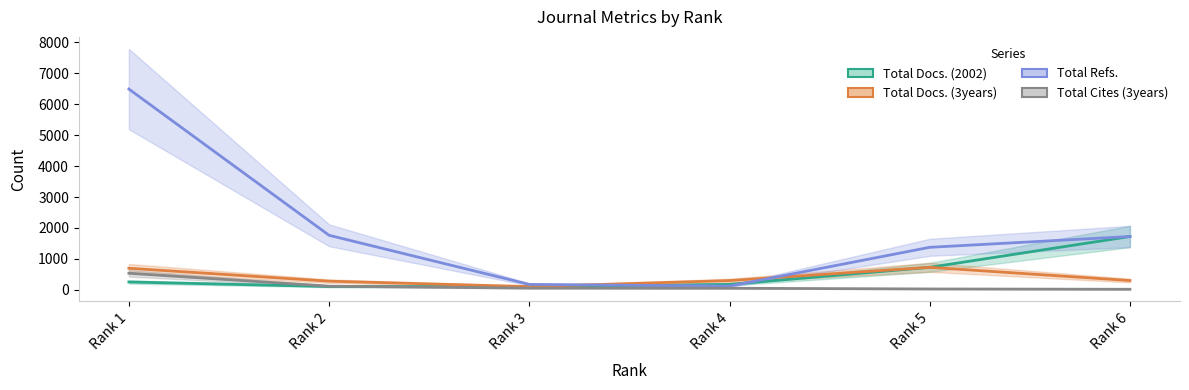

What value does the Total Docs. (3years) series have at Rank 6, to the nearest 50?

300